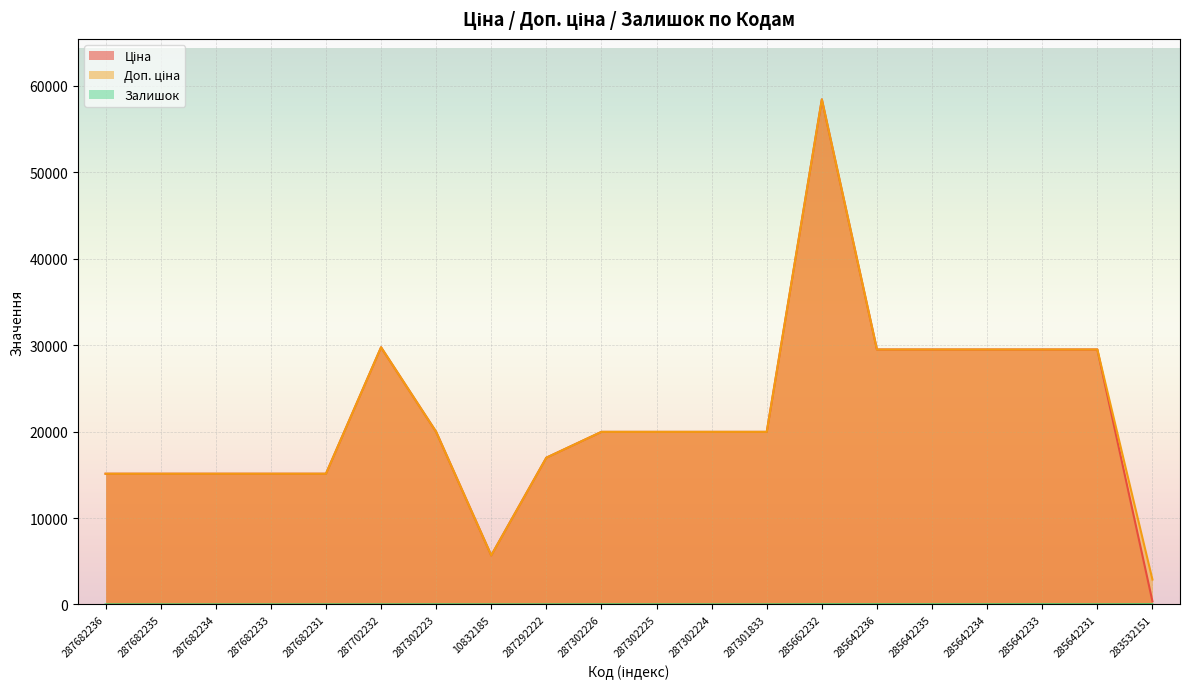

Rank the series at 287302226 from highest to lowest value.

Ціна, Доп. ціна, Залишок